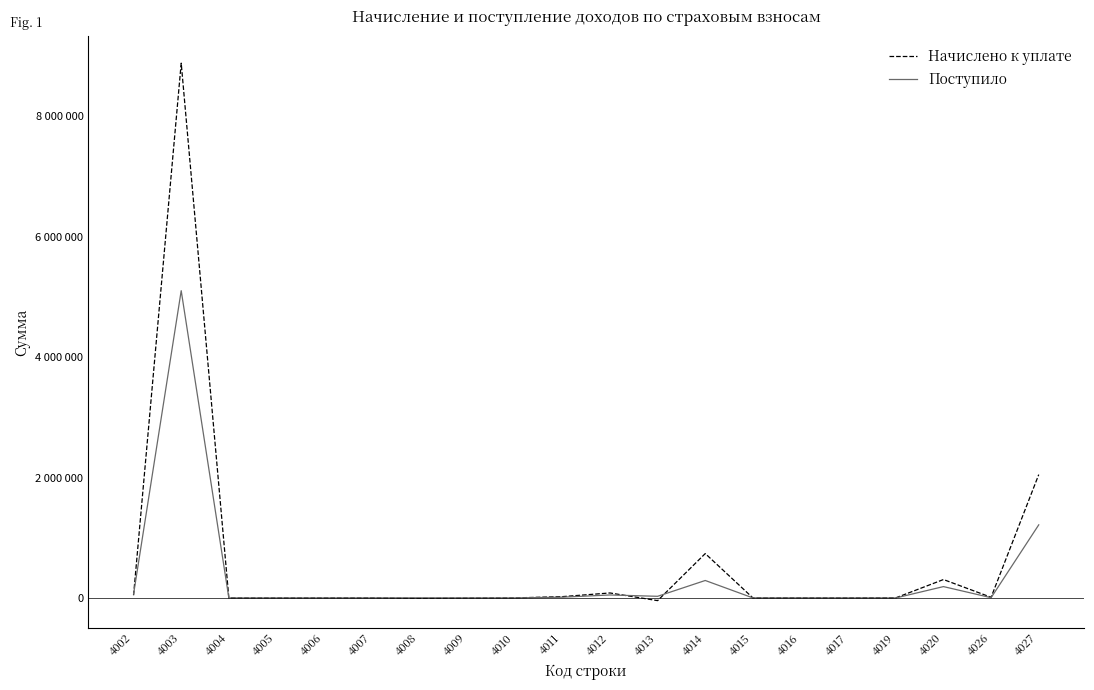

How many interior local valleys does the Начислено к уплате series have?

6